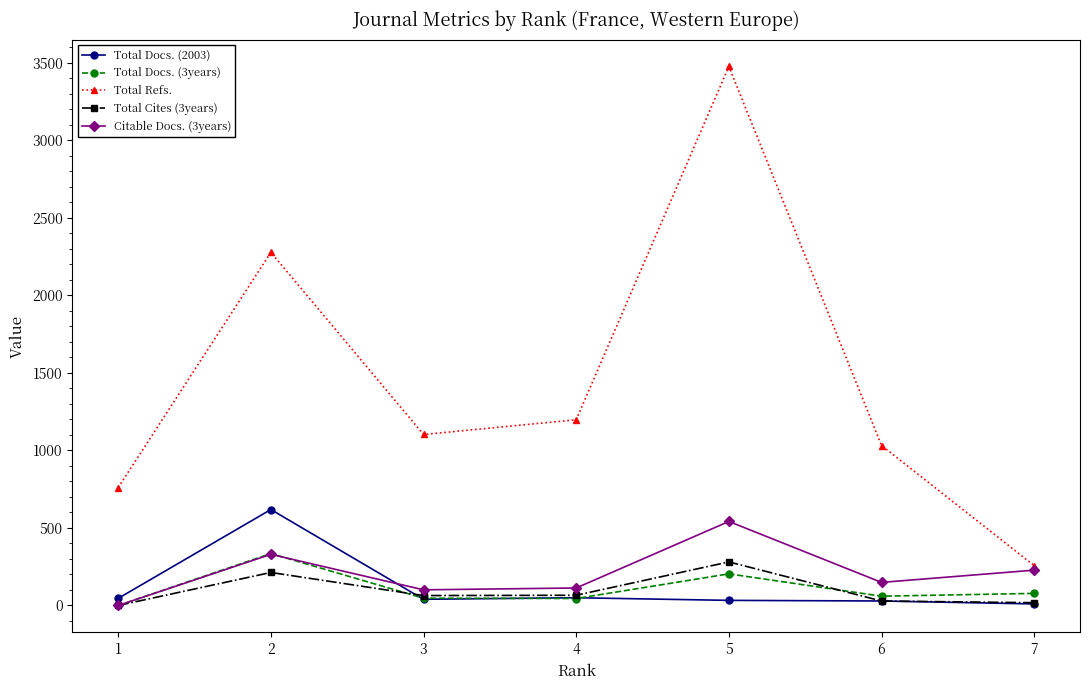

Which series changed the most between 6 and 7?

Total Refs.